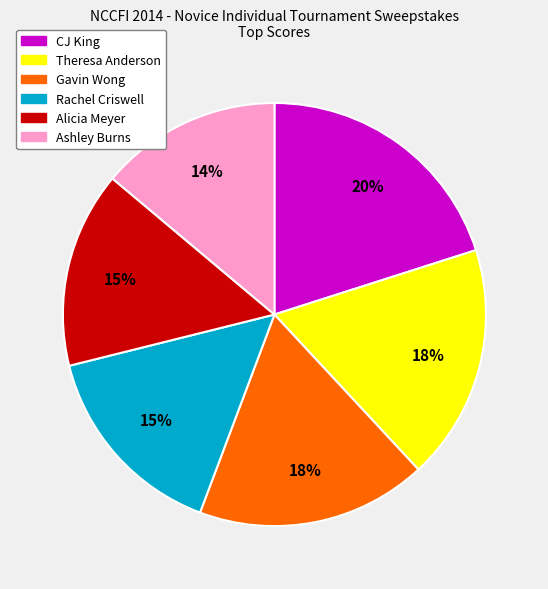

What is the ratio of the value at Ashley Burns to the value at Rachel Criswell?

0.9